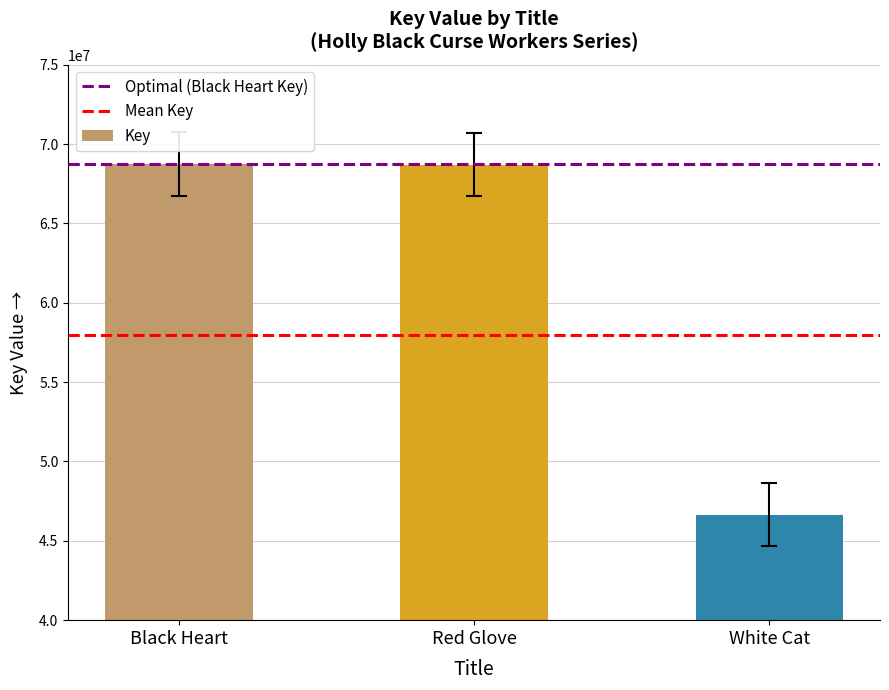

Approximately how many times larger is the value at Red Glove compared to Black Heart?

1.0